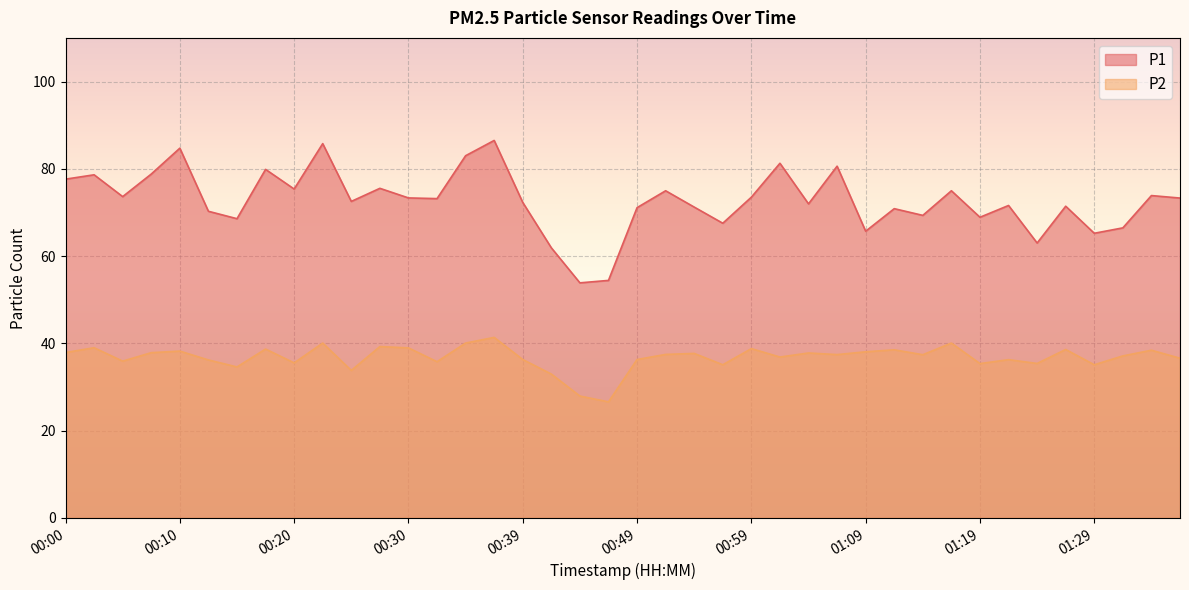

True or false: P1 has a value of 131.4 at 00:03.

False